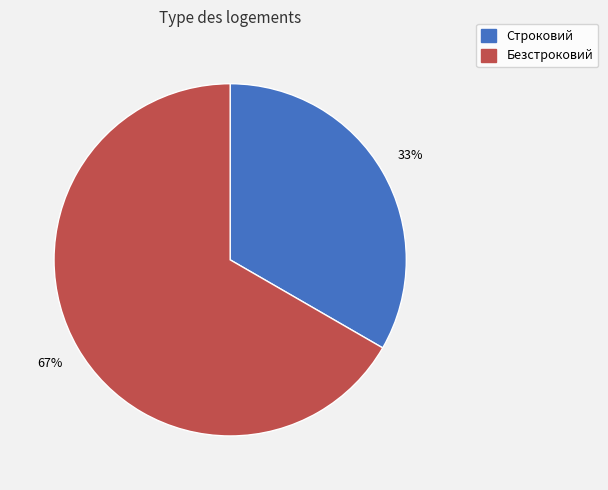

Which category accounts for the majority?

Безстроковий